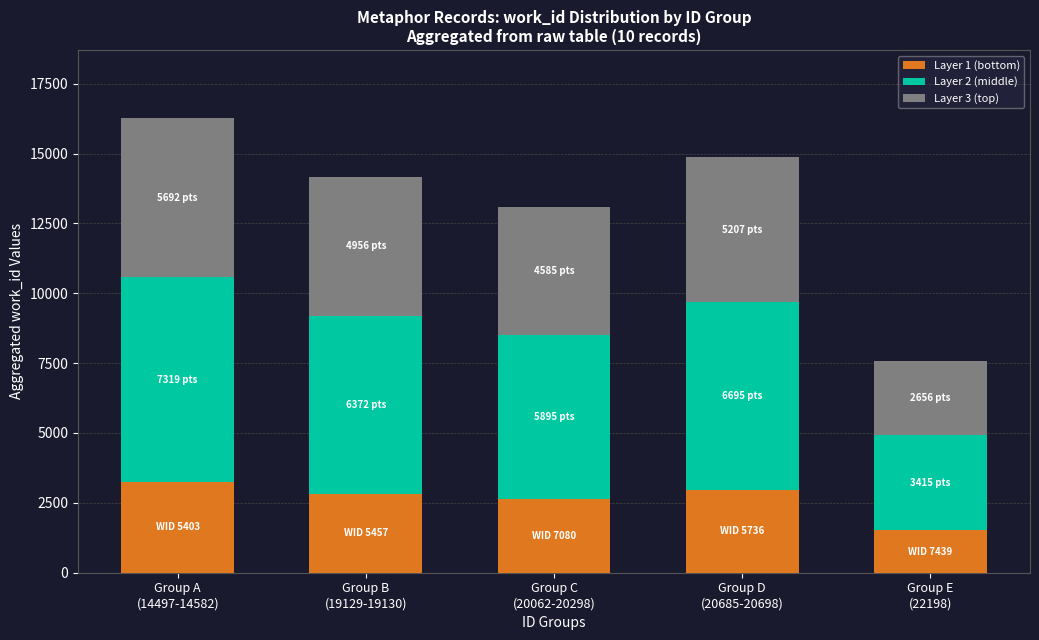

What is the minimum value for Layer 1 (bottom)?

1518.2